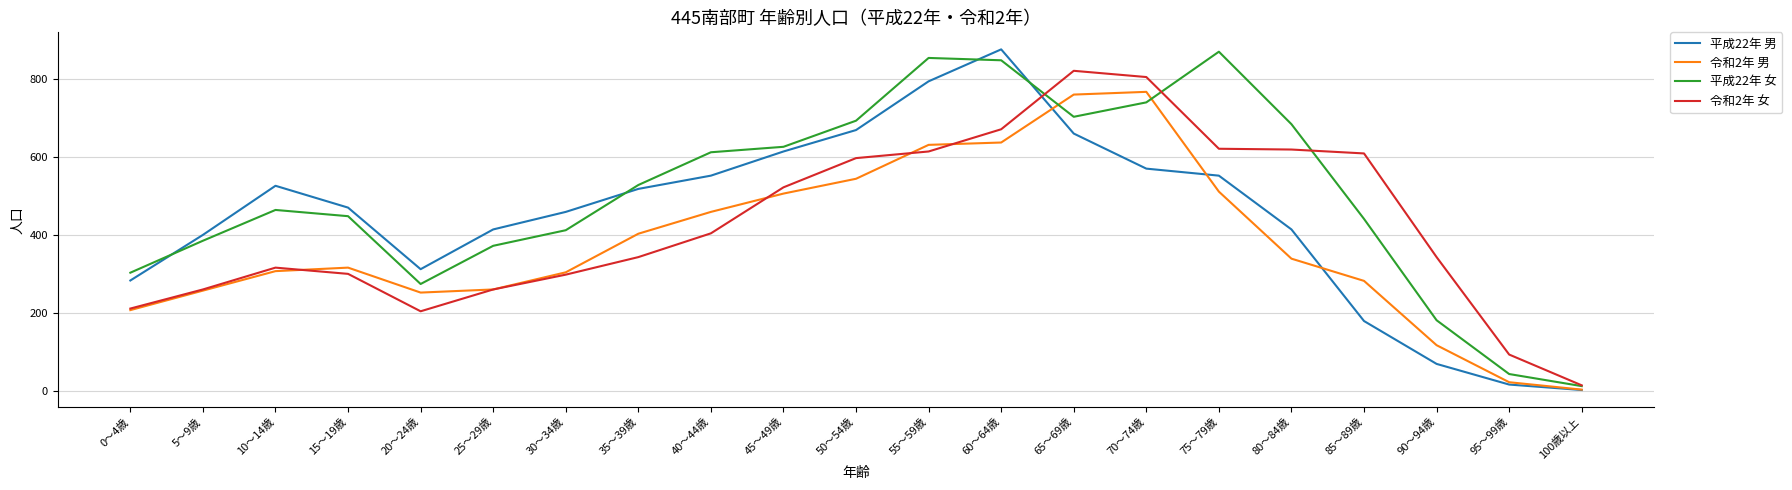

What position from the left is 75～79歳?

16